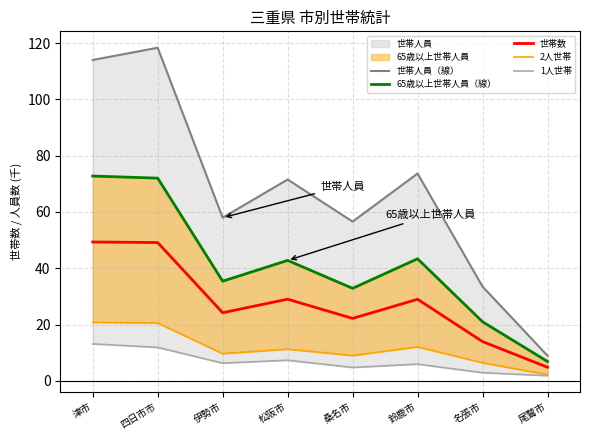

How many interior local valleys does the 2人世帯 series have?

2